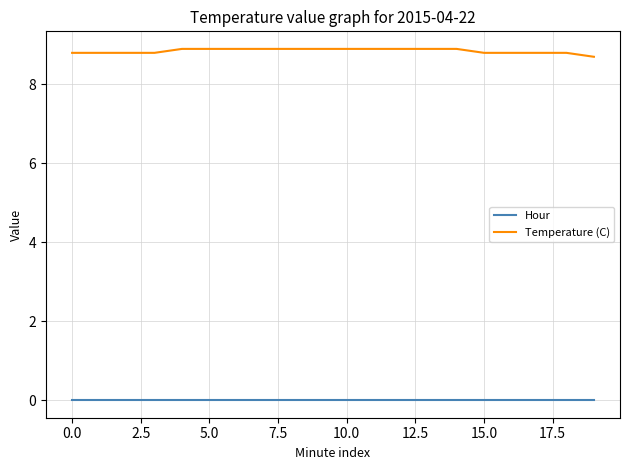

List the series in order of their overall mean, highest first.

Temperature (C), Hour